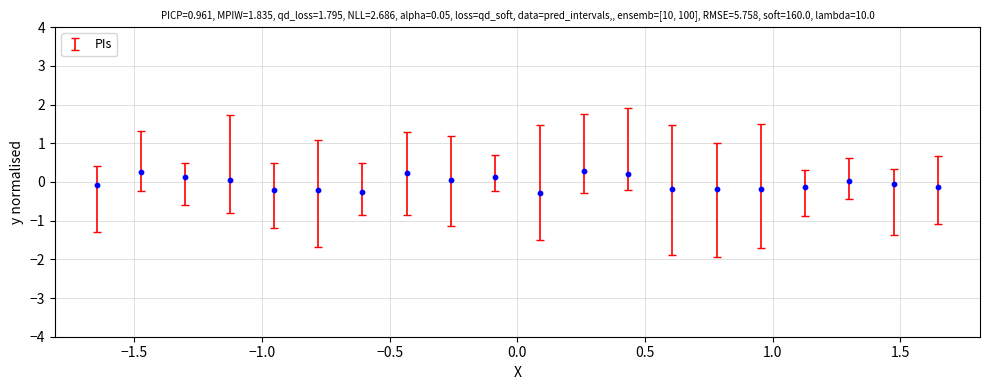

What is the range of Y values (max minus min)?

0.6